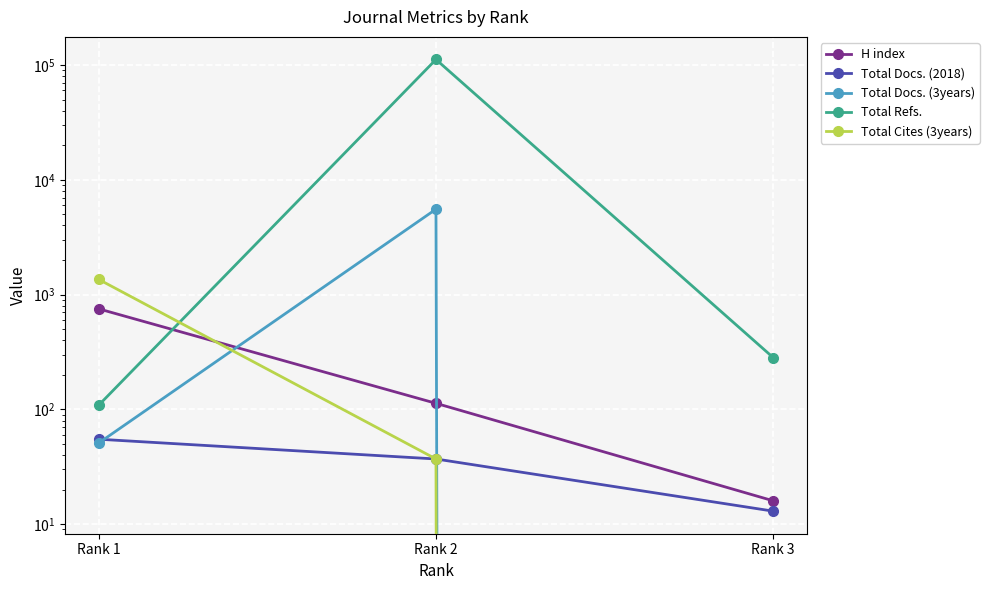

What is the maximum value for Total Refs.?

111678